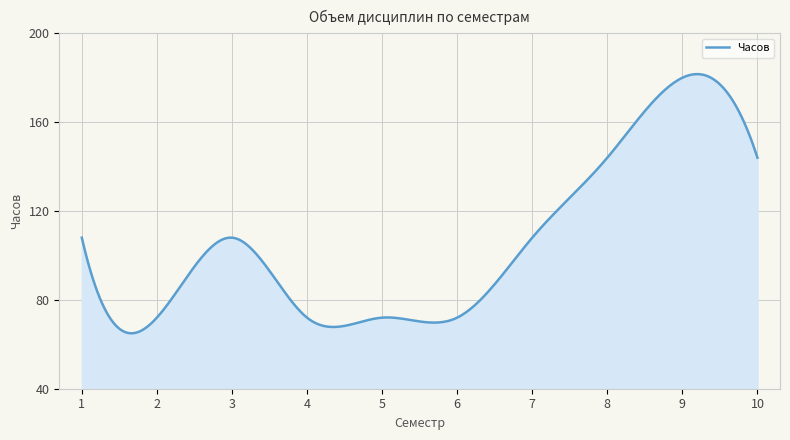

What is the difference between the second highest and second lowest values?

116.6